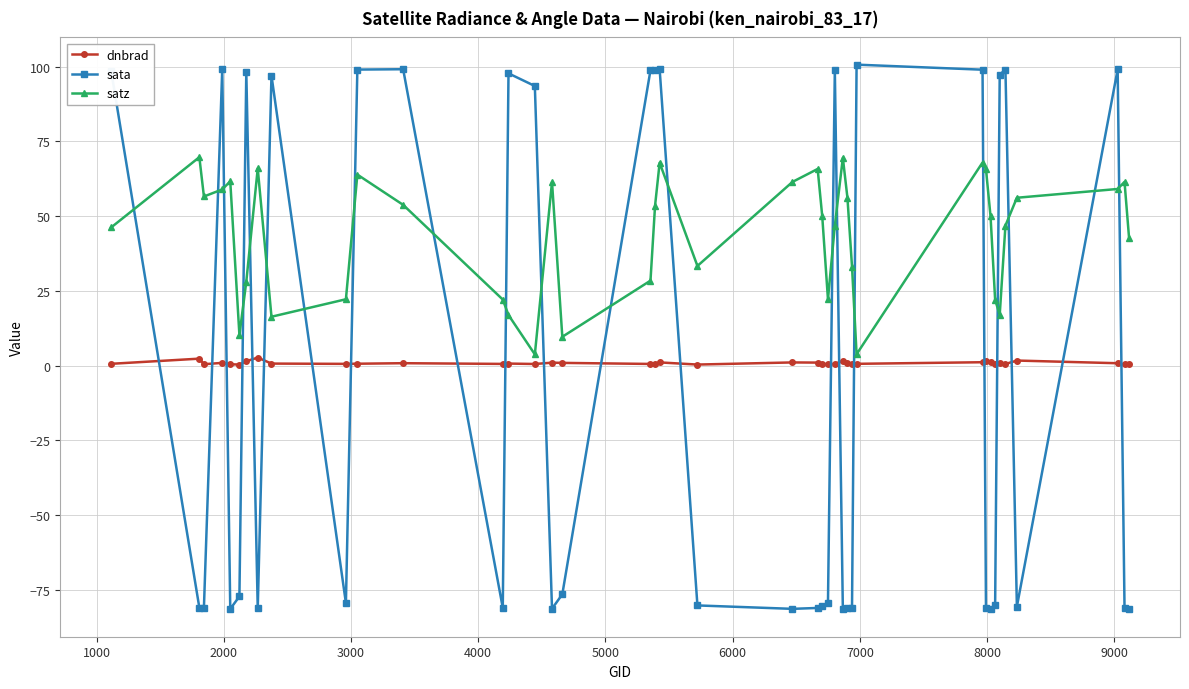

What is the average value of the dnbrad series?

0.9